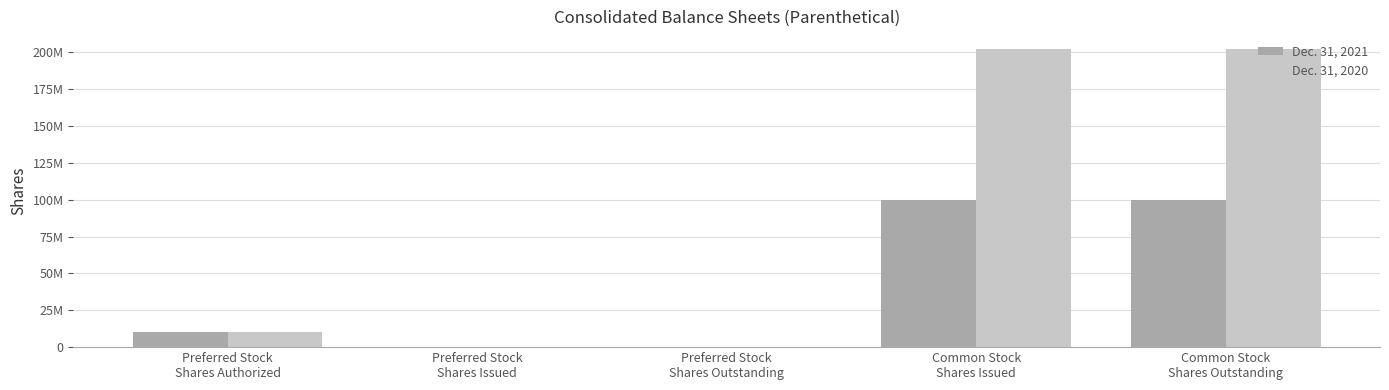

Does the chart contain stacked bars?

No